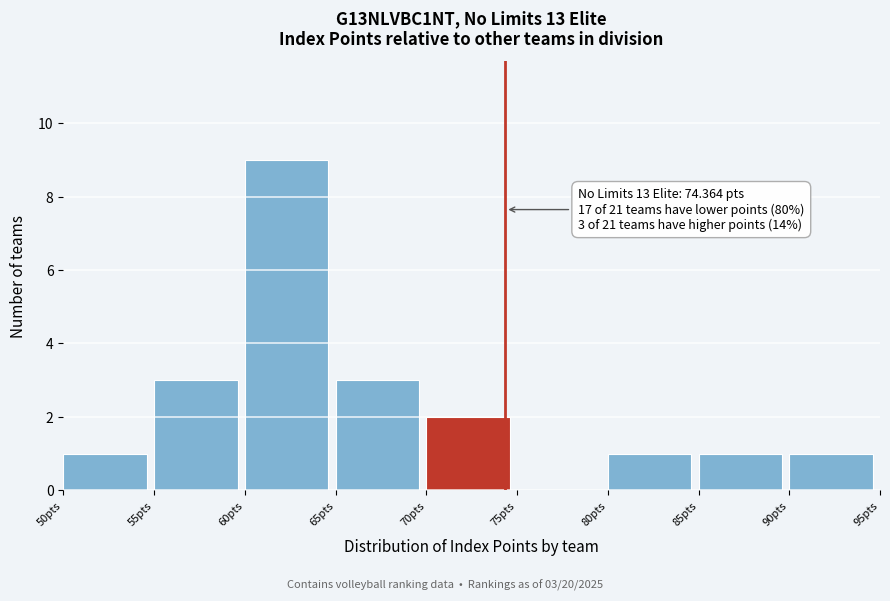

Over which range of the x-axis is the bar tallest?

60 to 65